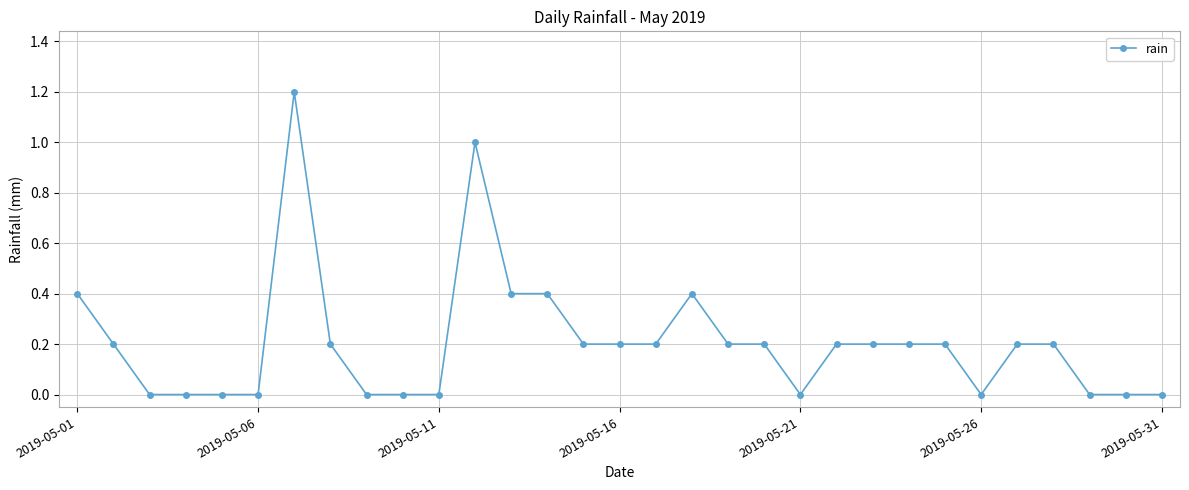

How many lines are shown in the chart?

1